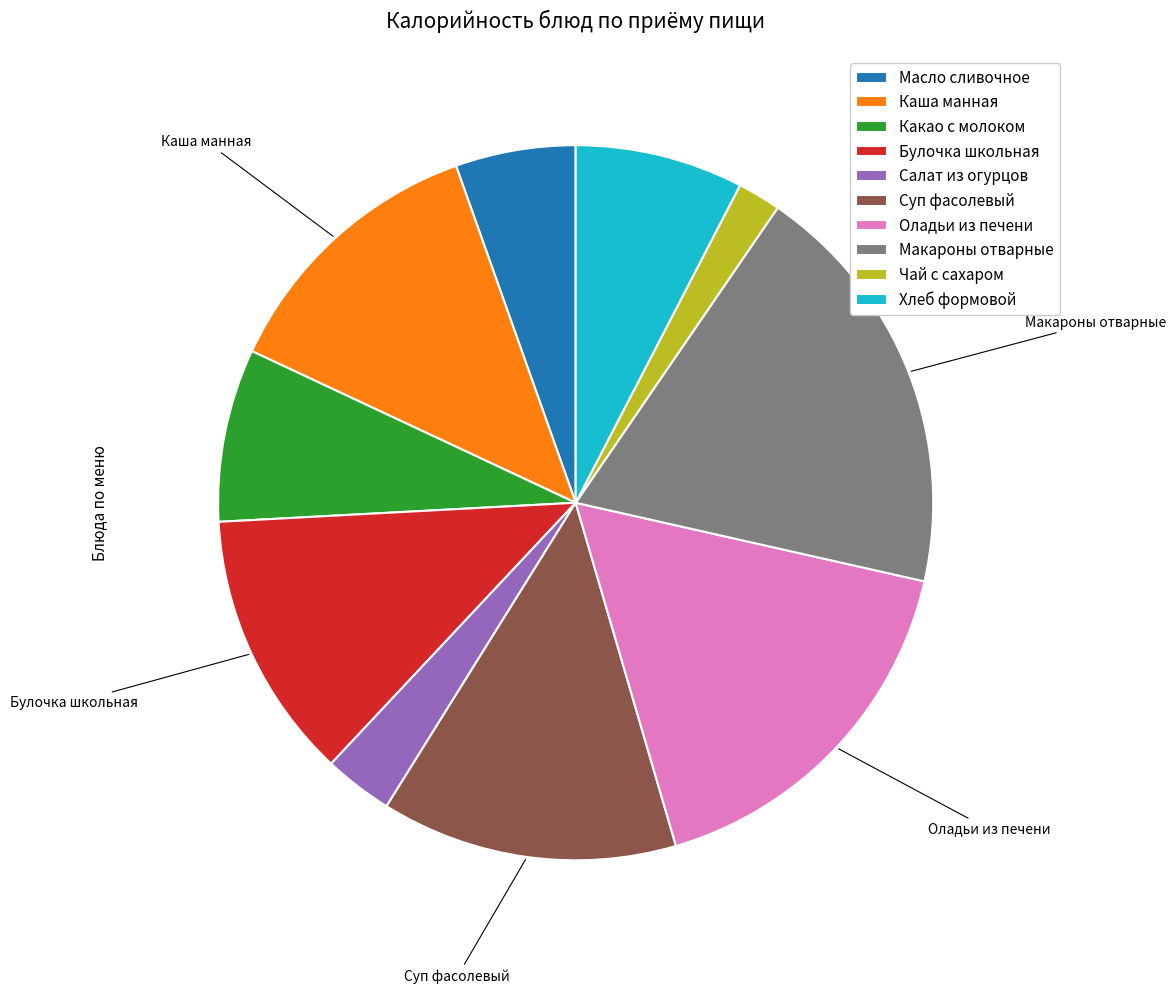

Approximately how many times larger is the value at Масло сливочное compared to Какао с молоком?

0.7